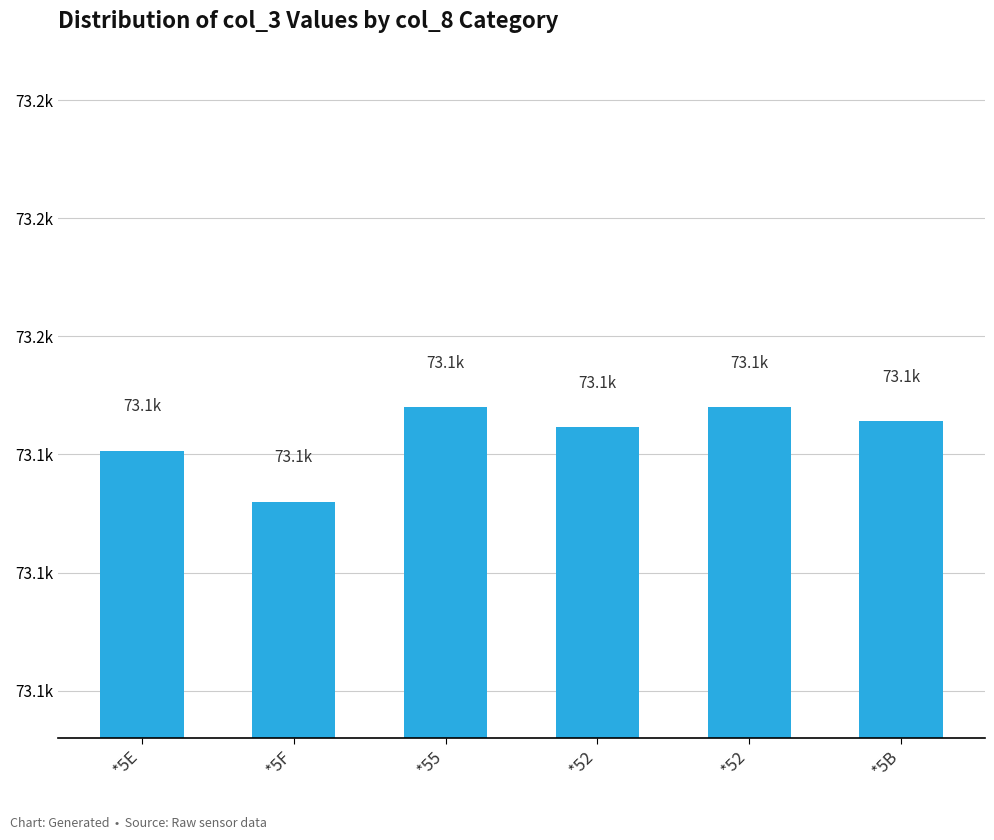

Does the chart contain any negative values?

No